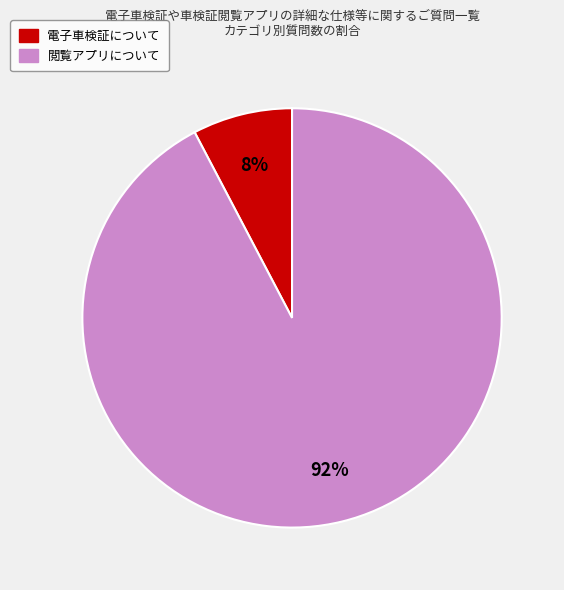

What percentage is the 閲覧アプリについて slice, to the nearest percent?

92%